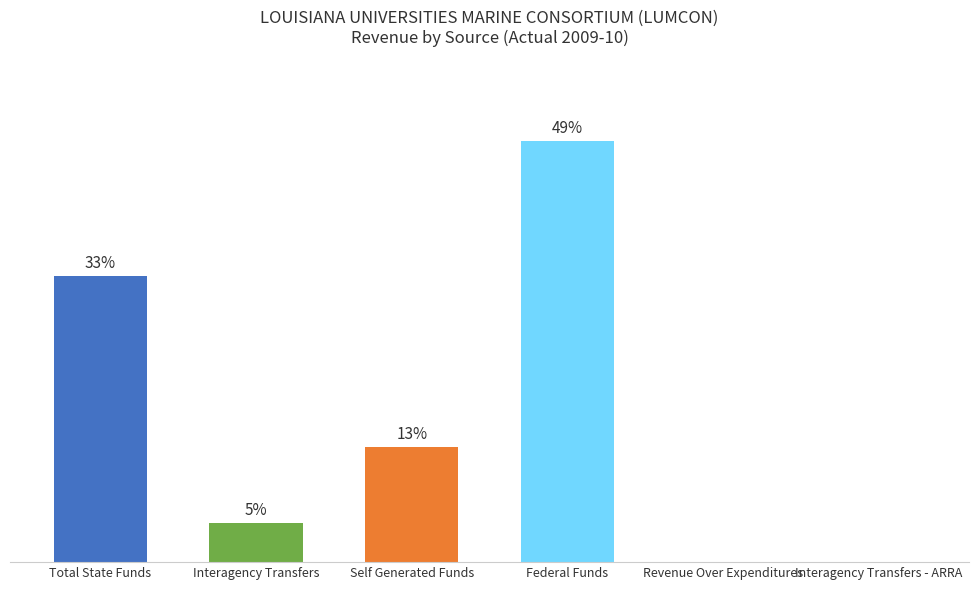

The value at Interagency Transfers - ARRA is 0.0. True or false?

True